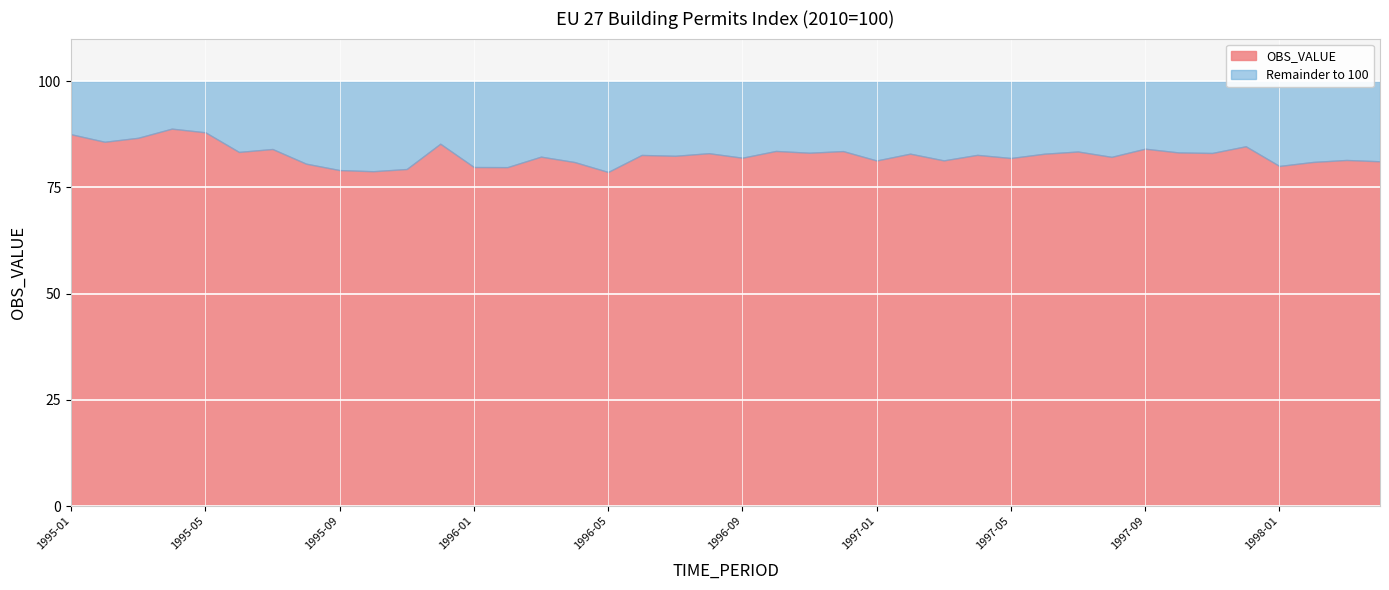

Approximately how many times larger is the value at 1996-01 compared to 1996-08?

1.0